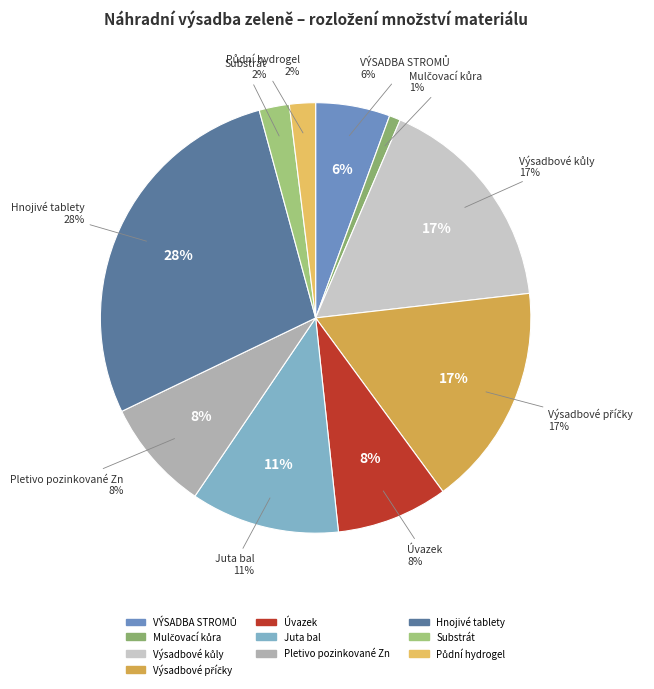

To the nearest percent, what percentage of the pie is Pletivo pozinkované Zn výška 160 cm?

8%